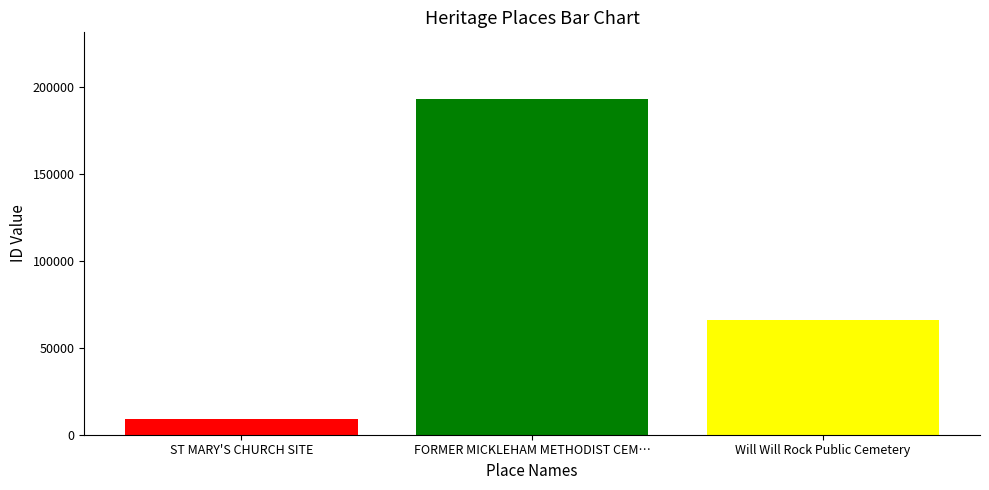

What is the greatest value displayed?

192979